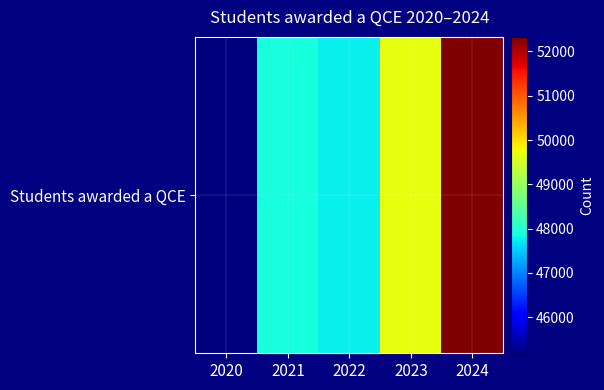

Reading right to left, list all the values displayed in this chart.

2024=52327	2023=49680	2022=47755	2021=47918	2020=45188